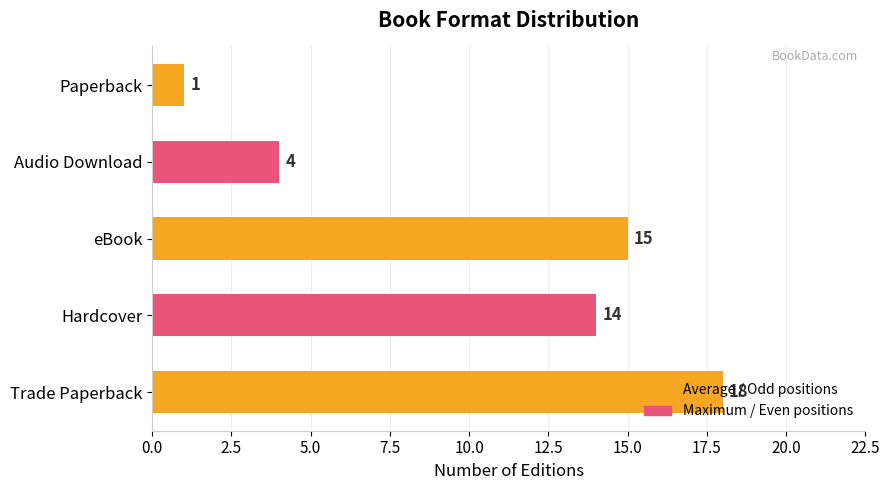

Are the bars horizontal?

Yes